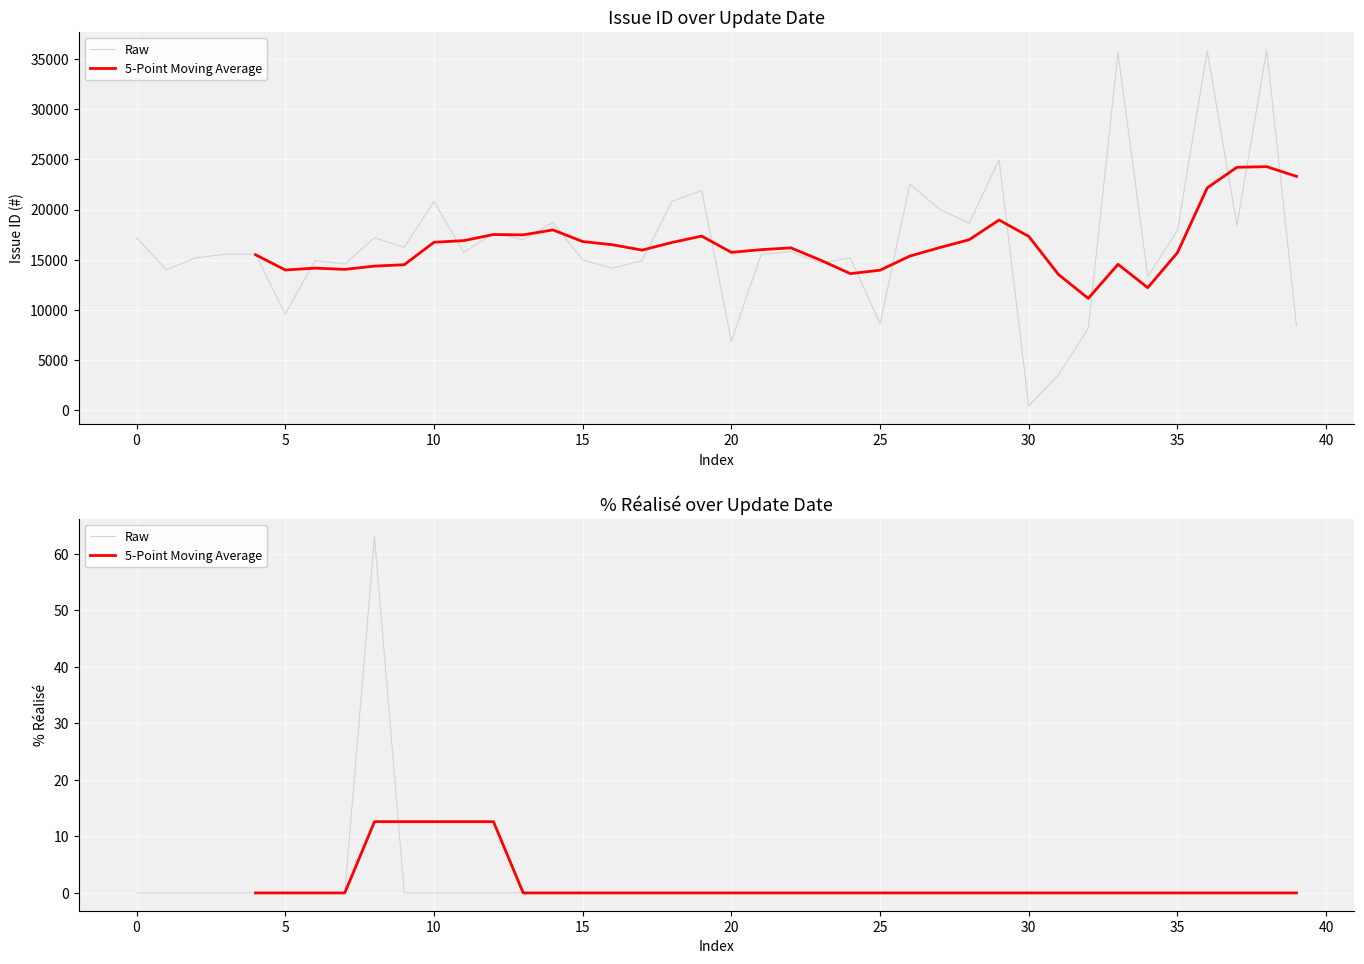

Which series has the largest total across all categories?

Raw